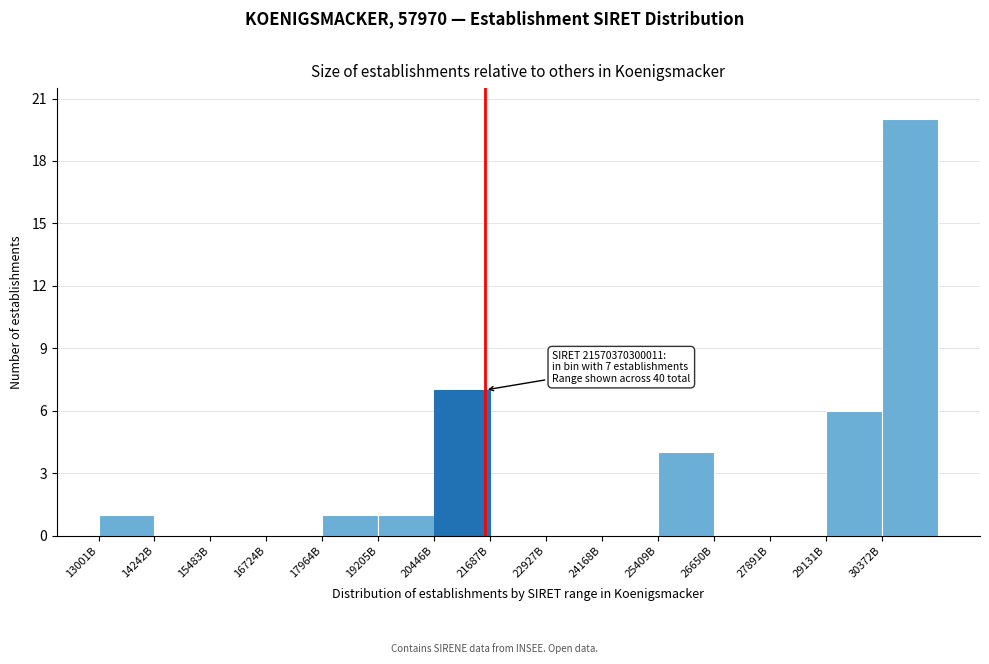

Reading right to left, list all the values displayed in this chart.

30372B=20	29131B=6	27891B=0	26650B=0	25409B=4	24168B=0	22927B=0	21687B=0	20446B=7	19205B=1	17964B=1	16724B=0	15483B=0	14242B=0	13001B=1